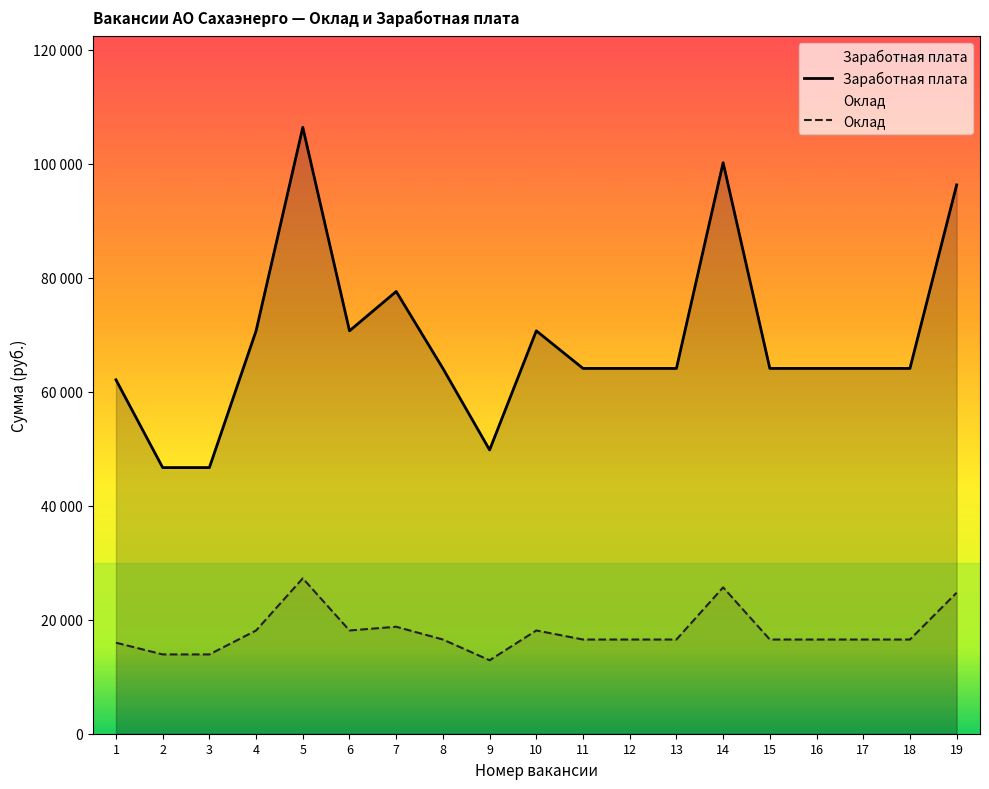

At which label is Оклад closest to 20079?

7